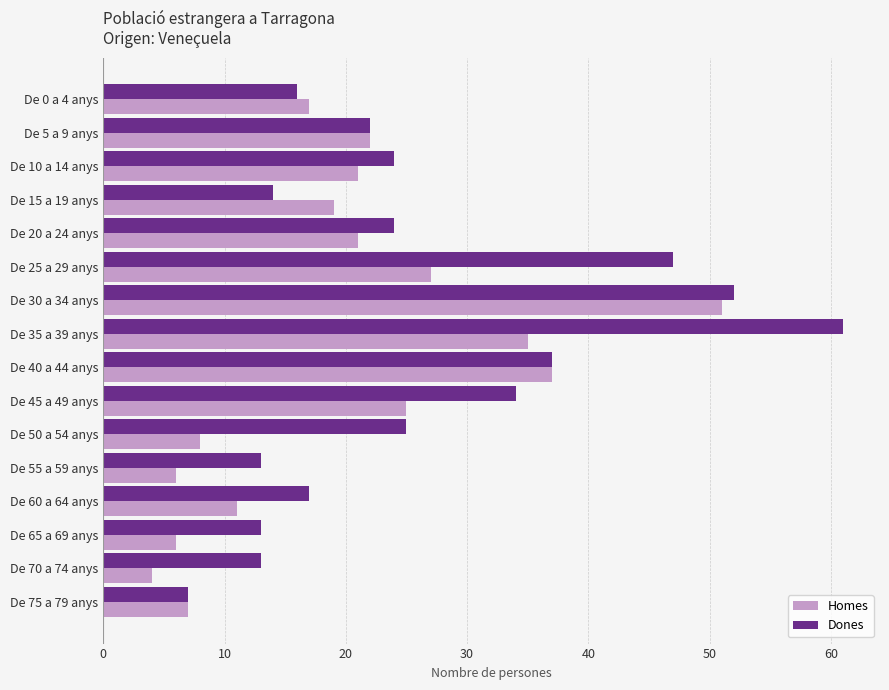

Rank the series at De 55 a 59 anys from highest to lowest value.

Dones, Homes